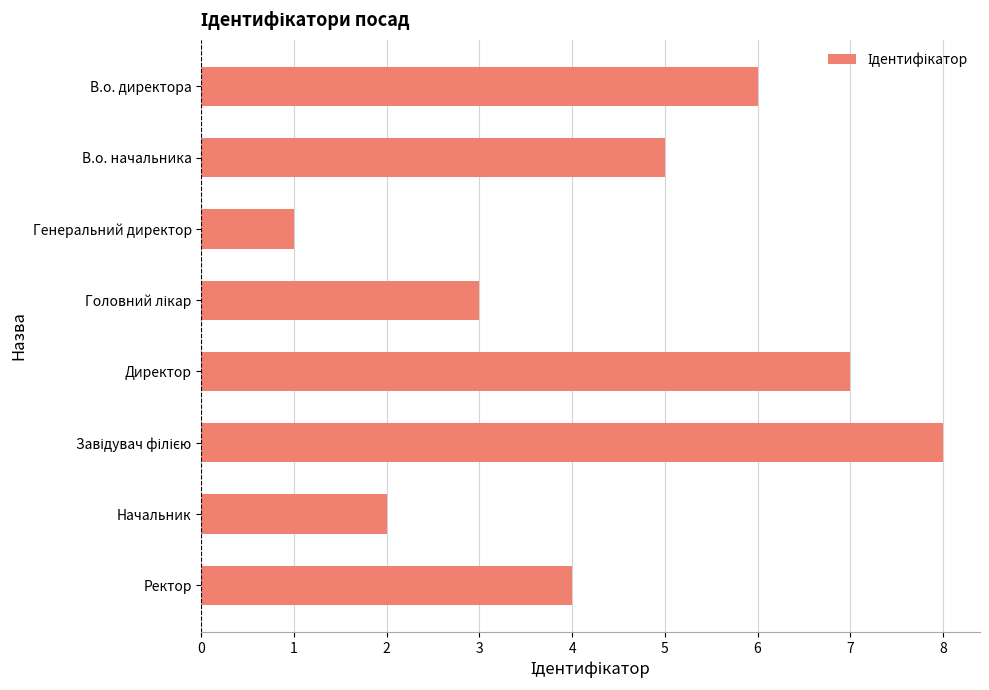

Does the chart contain any negative values?

No